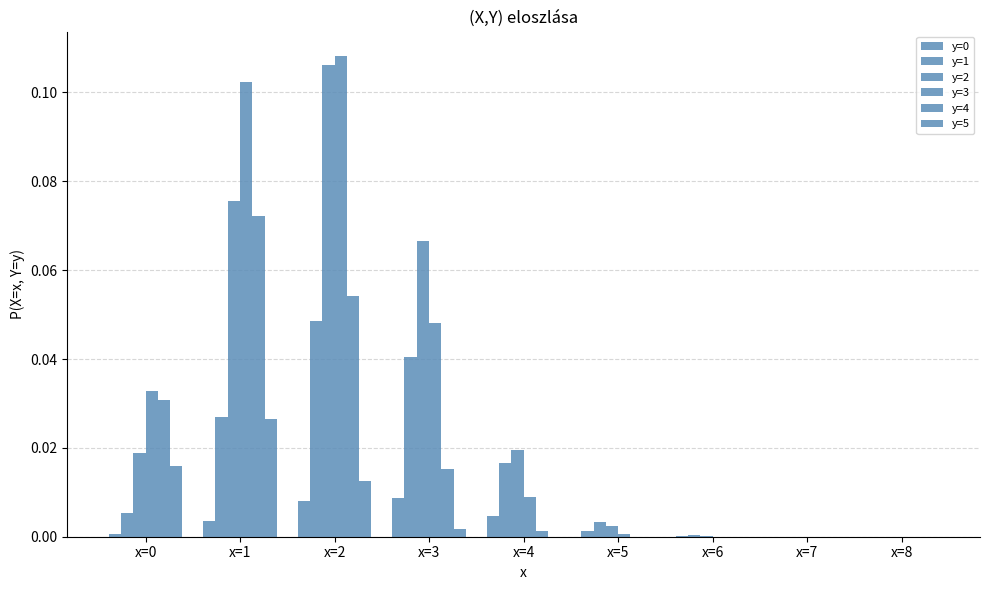

What is the value of the y=2 bar at the 3rd from the left?

0.1